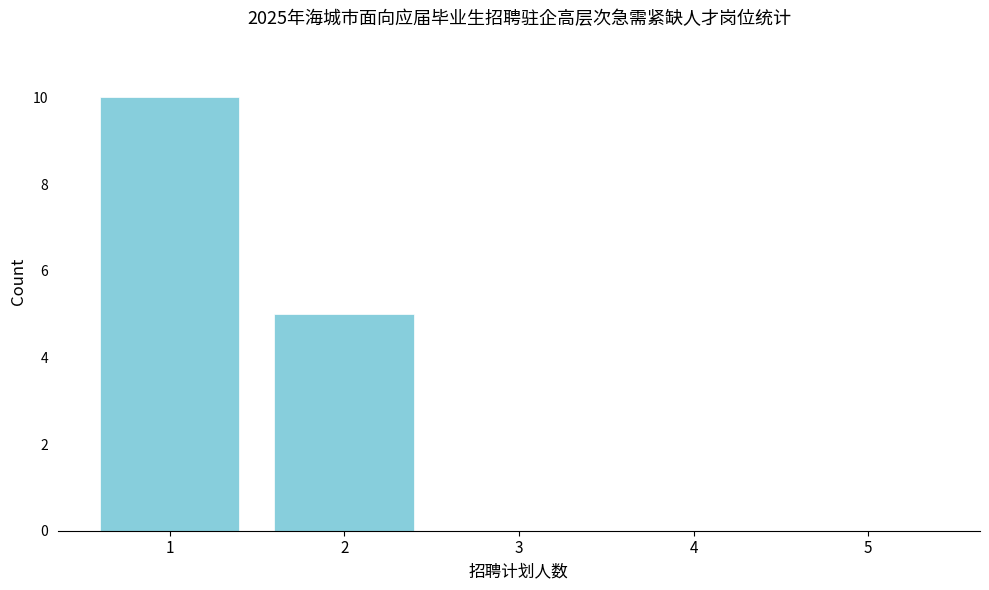

Reading right to left, list all the values displayed in this chart.

5=0	4=0	3=0	2=5	1=10